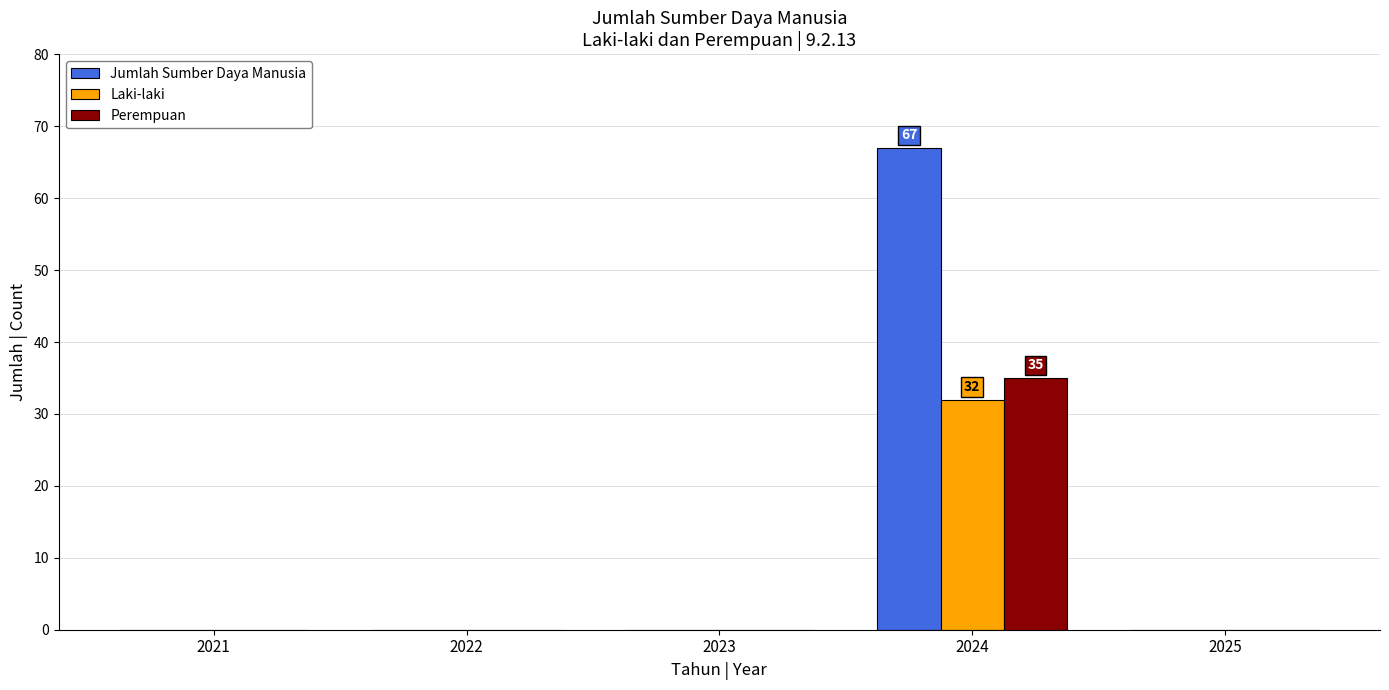

Is it true that Laki-laki equals 11 at 2024?

False